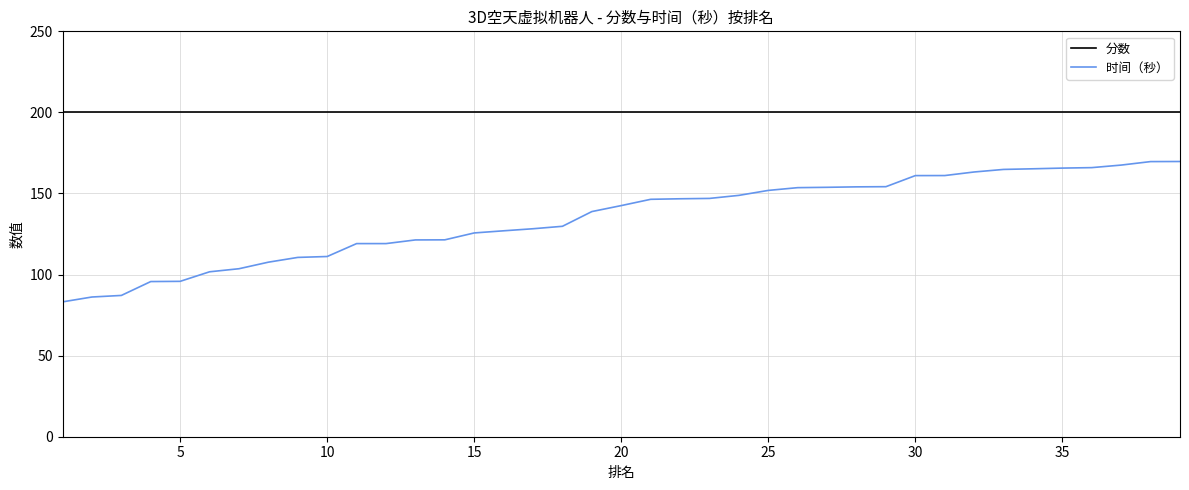

Which series has the largest range (max minus min)?

时间（秒）